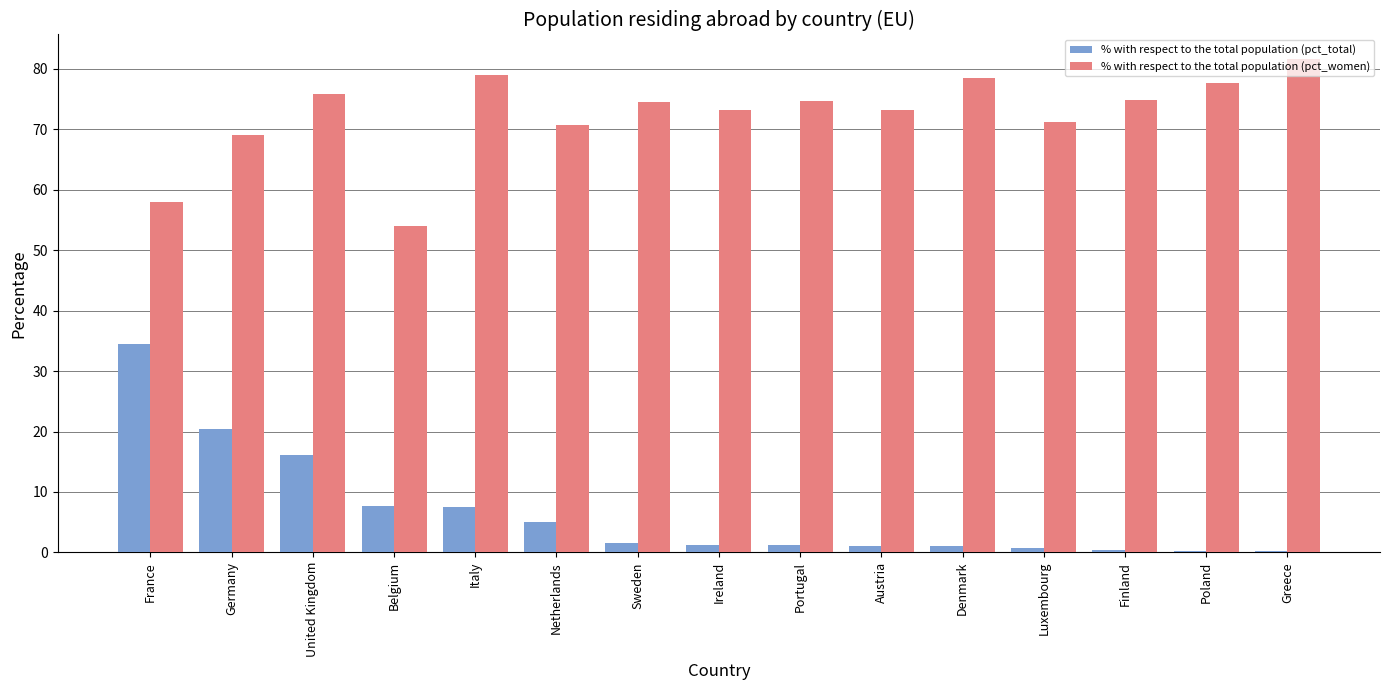

The % with respect to the total population (pct_women) series shows 73.3 at Ireland. True or false?

True